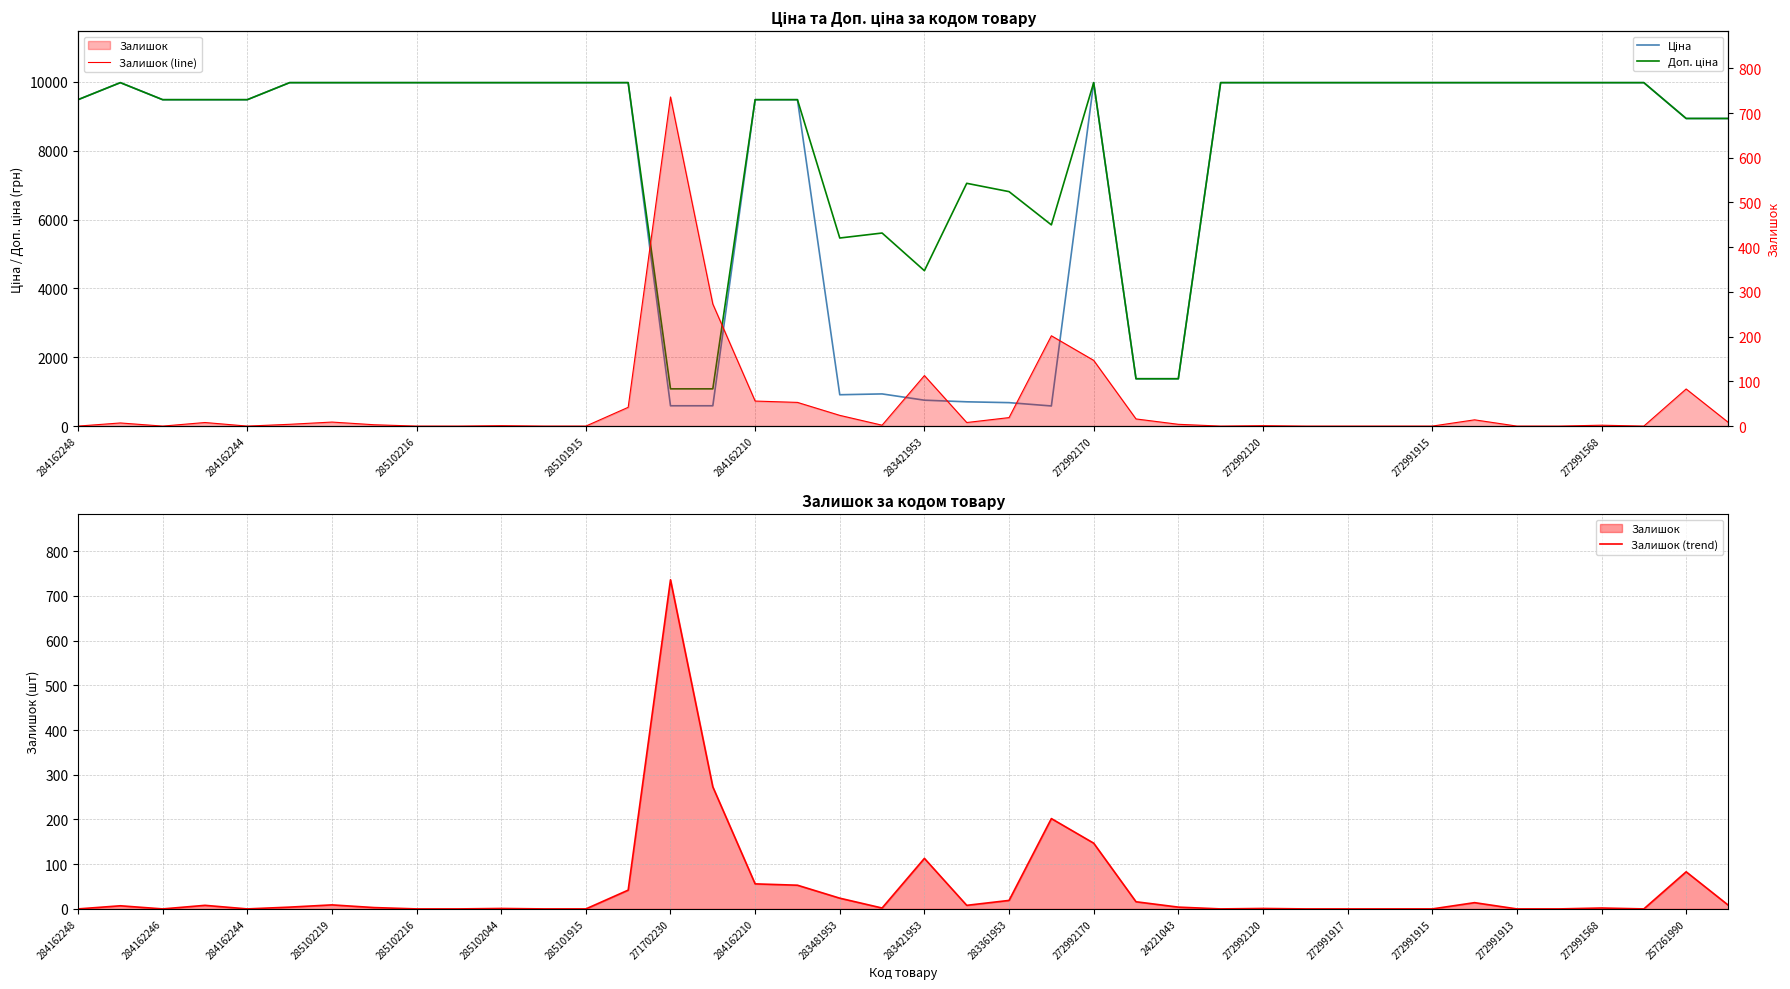

Rank the series at 38 from highest to lowest value.

Ціна, Доп. ціна, Залишок (trend), Залишок (line)